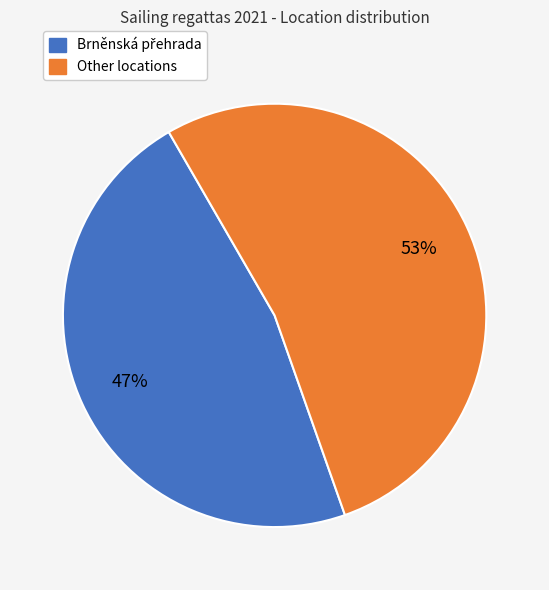

Is there a majority slice in this chart?

Yes